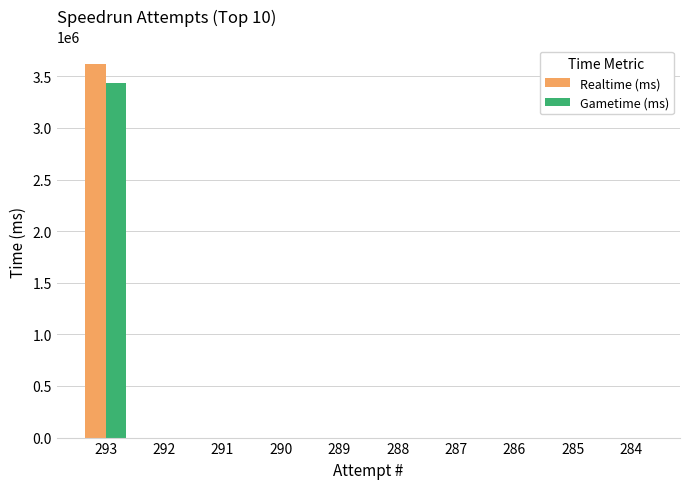

What are all the series names shown in the legend?

Realtime (ms), Gametime (ms)